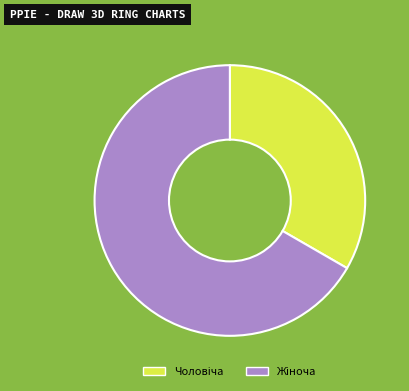

Does any single category account for the majority?

Yes